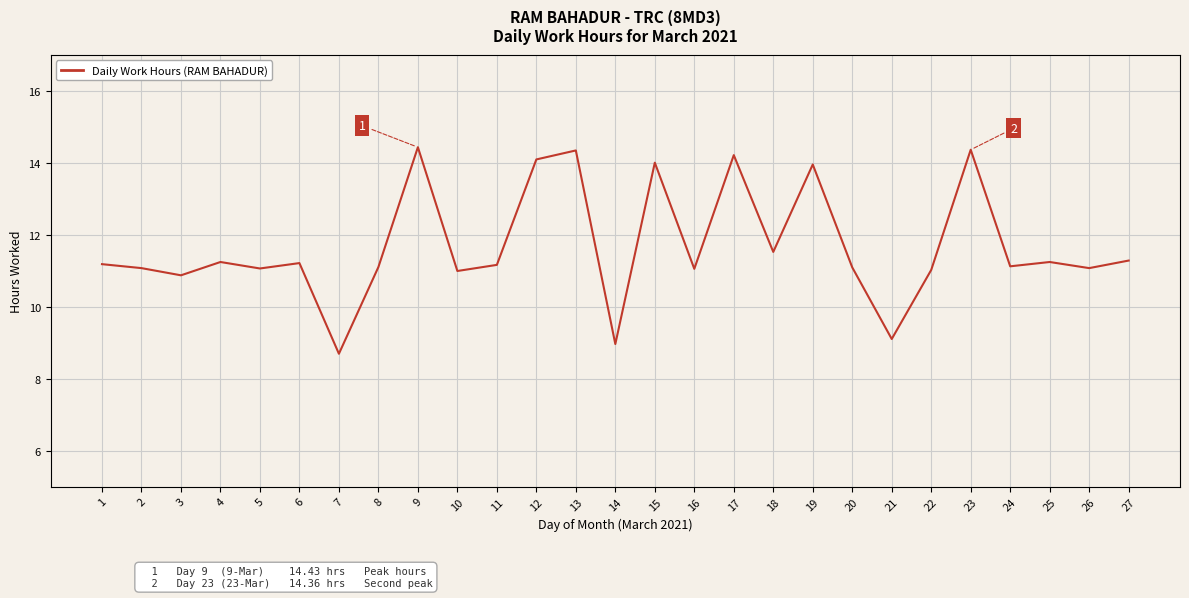

Which label corresponds to the smallest value in the chart?

7